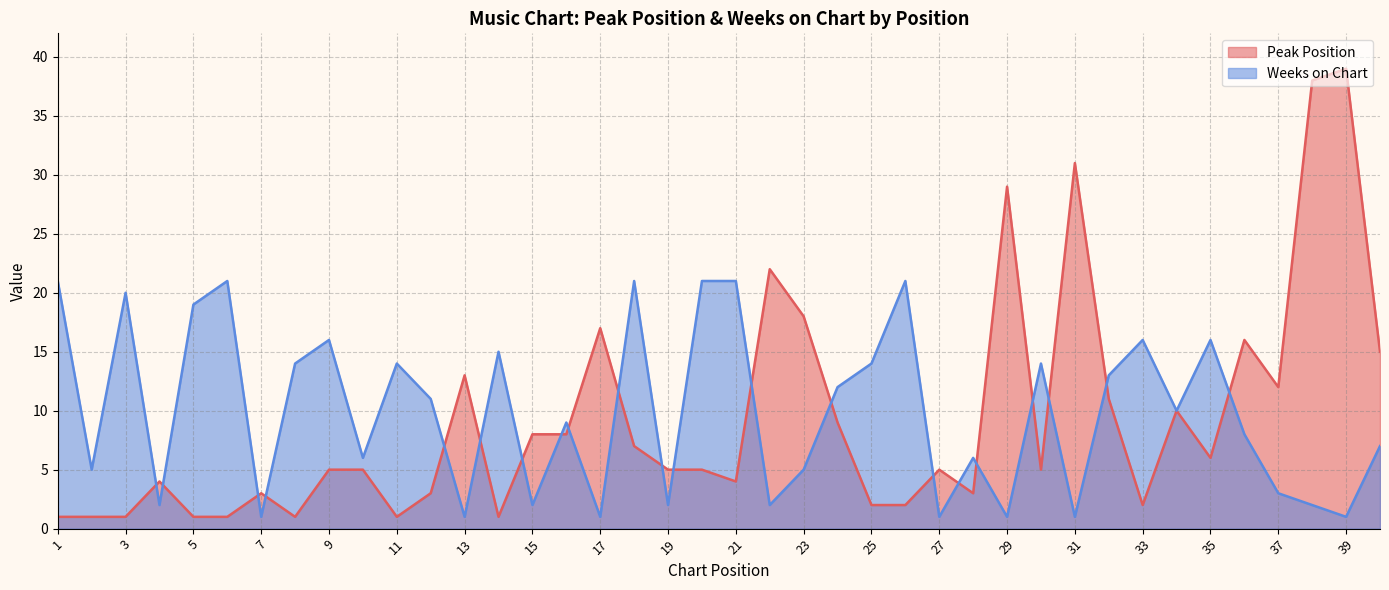

List the series in order of their overall mean, highest first.

Weeks on Chart, Peak Position